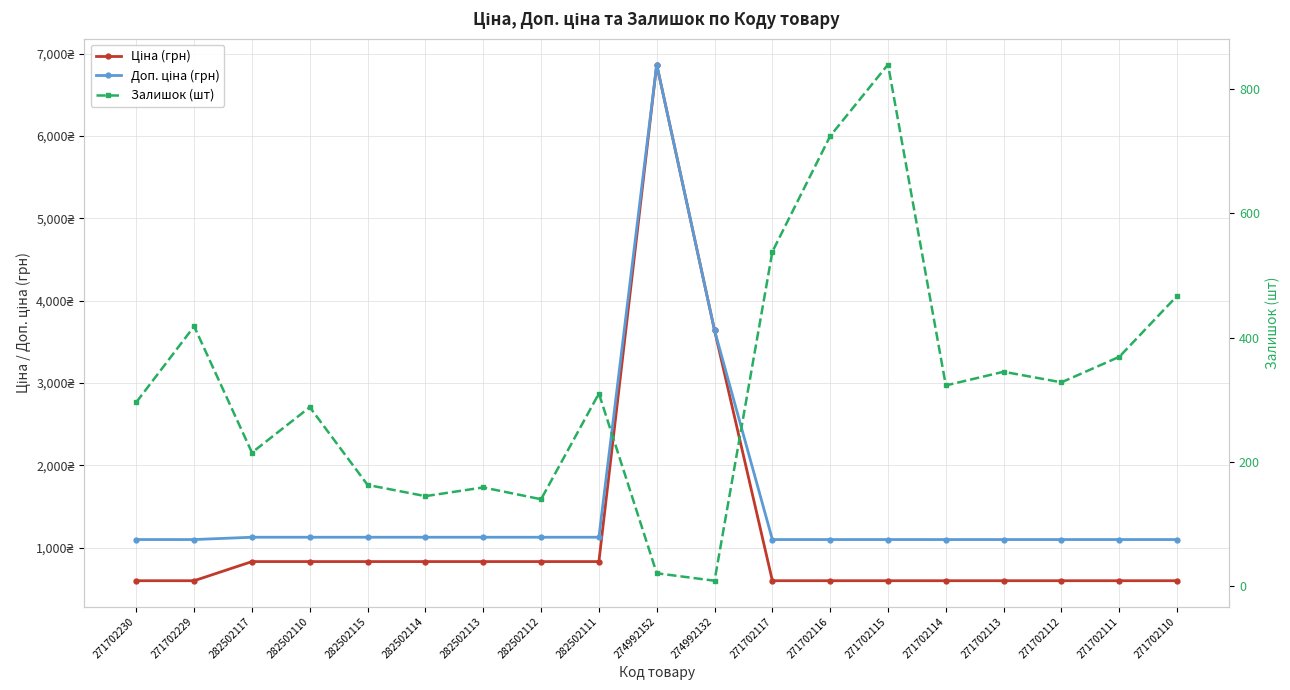

Between which two adjacent categories do Ціна (грн) and Залишок (шт) first intersect?

271702117 and 271702116